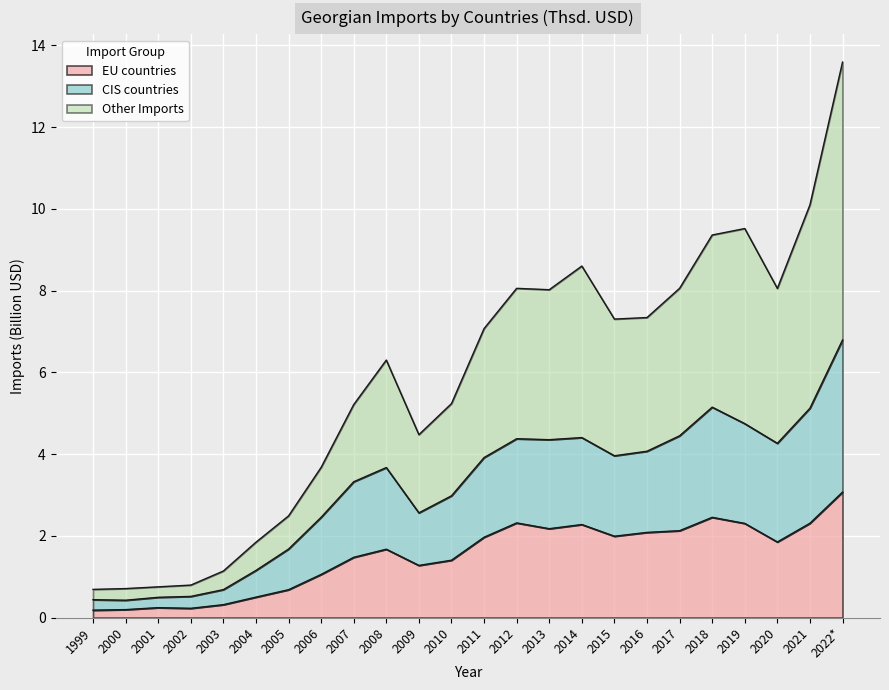

At how many categories does at least one series exceed 12?

1